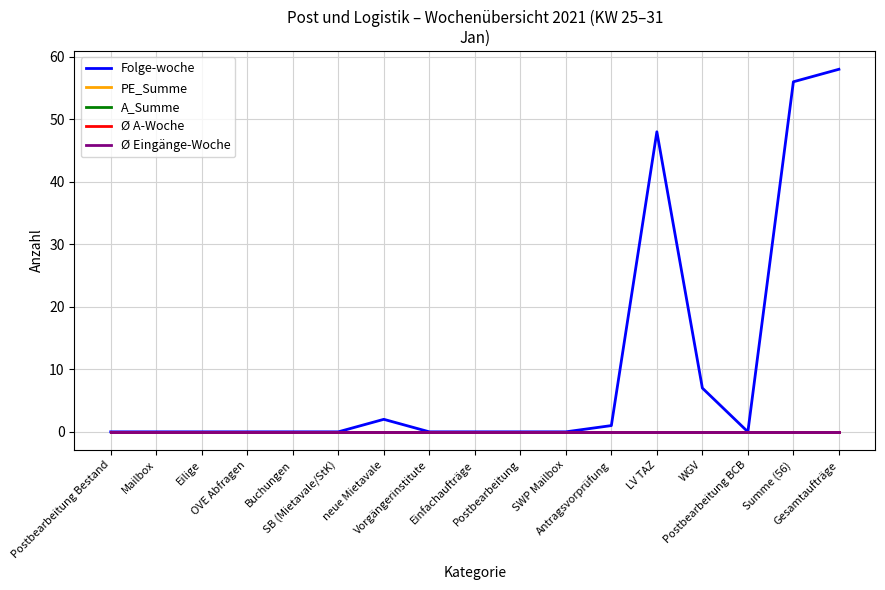

Reading left to right, transcribe all the data shown in this chart.

Folge-woche: 0	0	0	0	0	0	2	0	0	0	0	1	48	7	0	56	58
PE_Summe: 0	0	0	0	0	0	0	0	0	0	0	0	0	0	0	0	0
A_Summe: 0	0	0	0	0	0	0	0	0	0	0	0	0	0	0	0	0
Ø A-Woche: 0	0	0	0	0	0	0	0	0	0	0	0	0	0	0	0	0
Ø Eingänge-Woche: 0	0	0	0	0	0	0	0	0	0	0	0	0	0	0	0	0